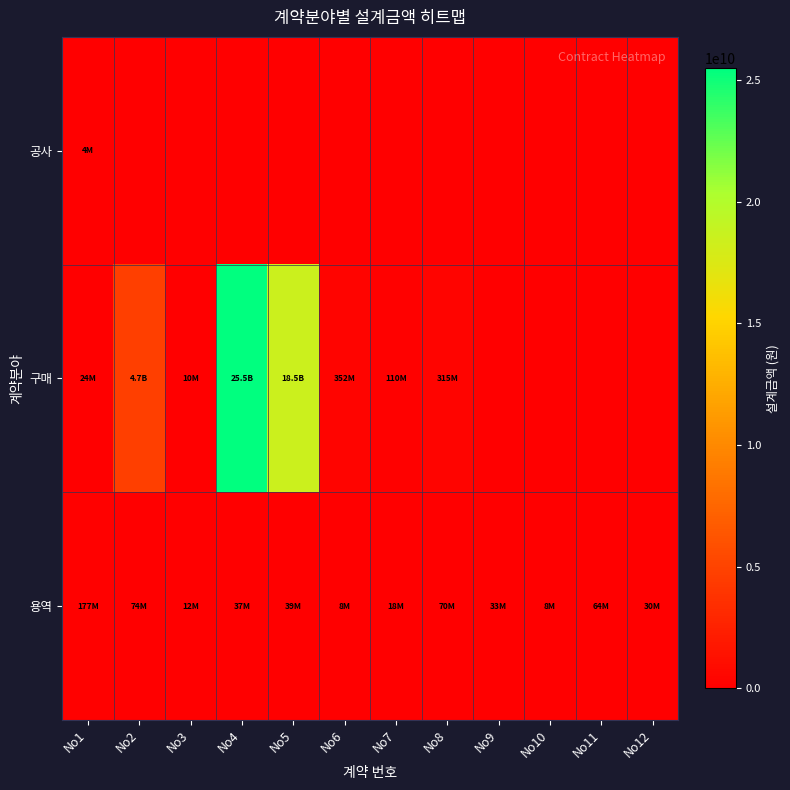

Reading left to right, transcribe all the data shown in this chart.

공사: No1=3956500	No2=0	No3=0	No4=0	No5=0	No6=0	No7=0	No8=0	No9=0	No10=0	No11=0	No12=0
구매: No1=24120000	No2=4697916000	No3=9790000	No4=25469989000	No5=18461497000	No6=351874000	No7=110372000	No8=314923240	No9=0	No10=0	No11=0	No12=0
용역: No1=177025000	No2=73920000	No3=12180000	No4=37070000	No5=39309600	No6=8203000	No7=18051000	No8=70110000	No9=32770000	No10=7755000	No11=63500000	No12=30500000